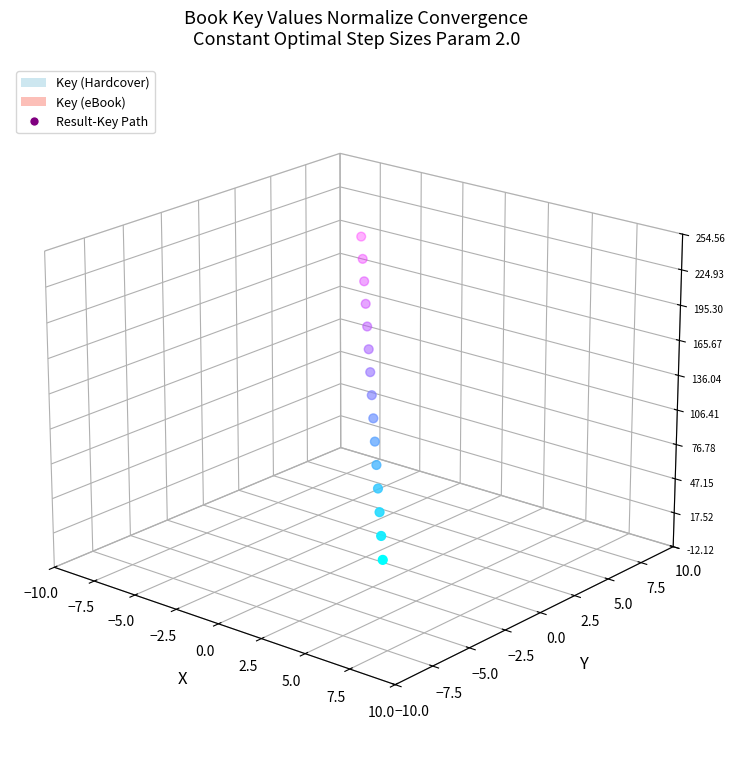

Which has a higher value, −10.0 or 2.5?

−10.0